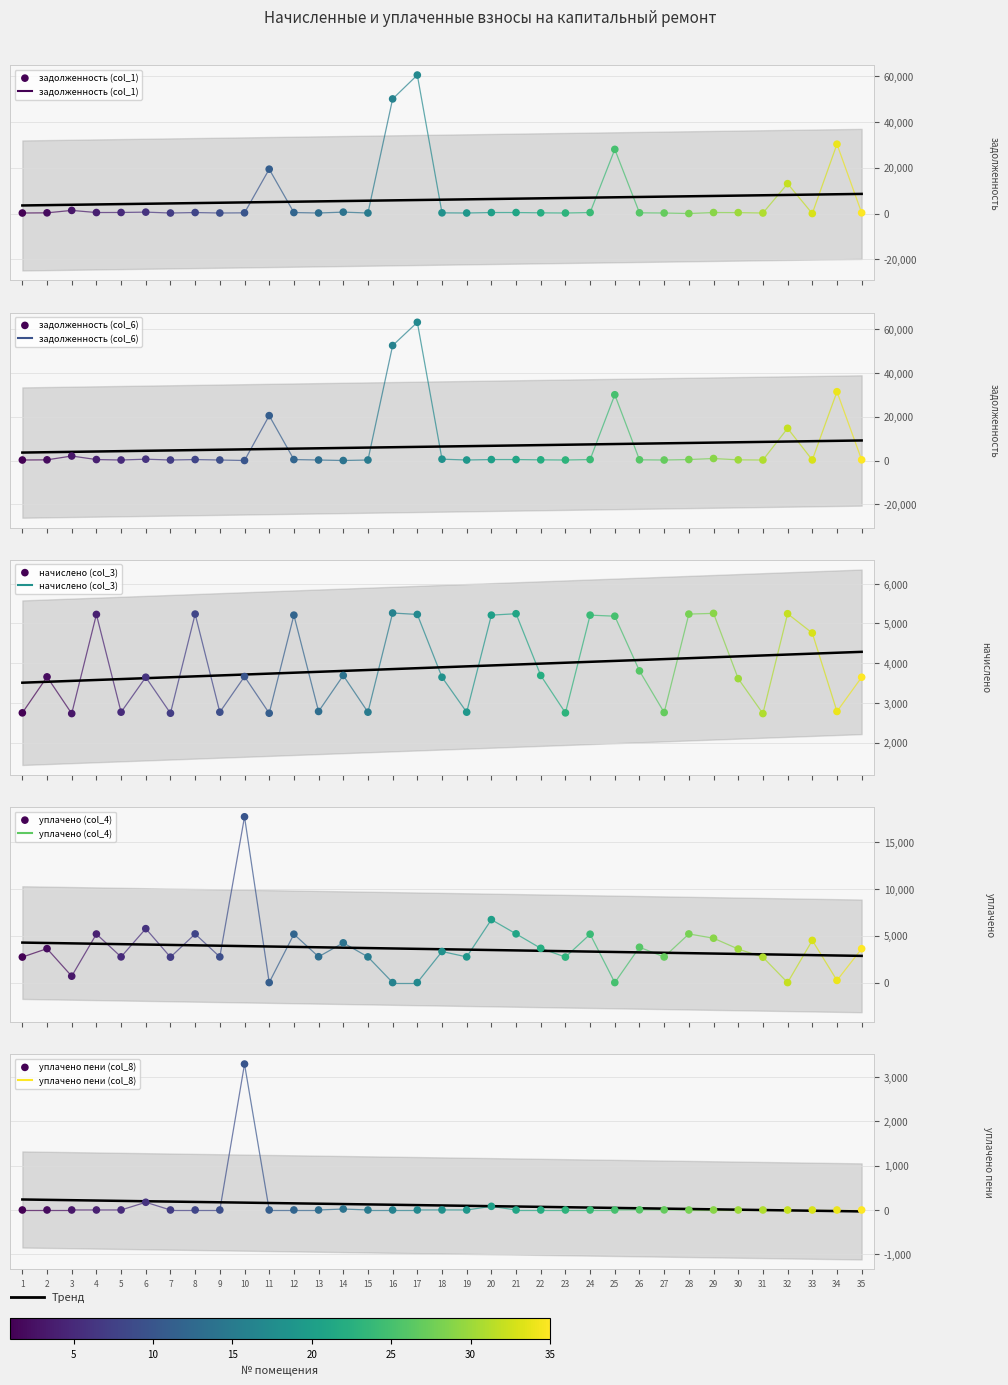

Which series reaches the minimum Y coordinate?

задолженность (col_1)